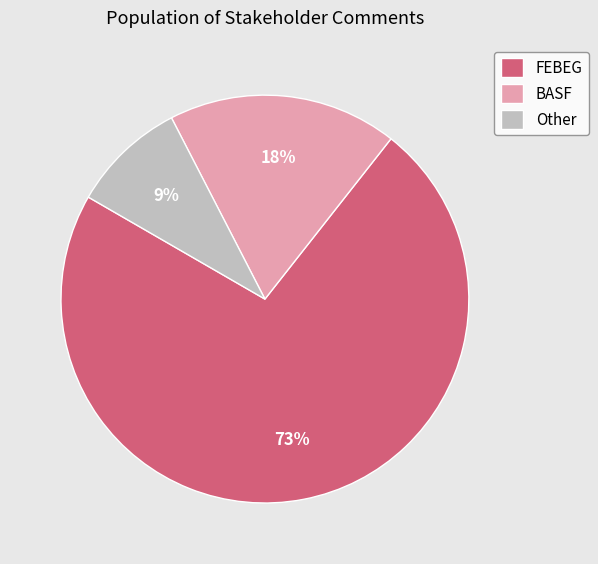

How many segments does this pie chart have?

3